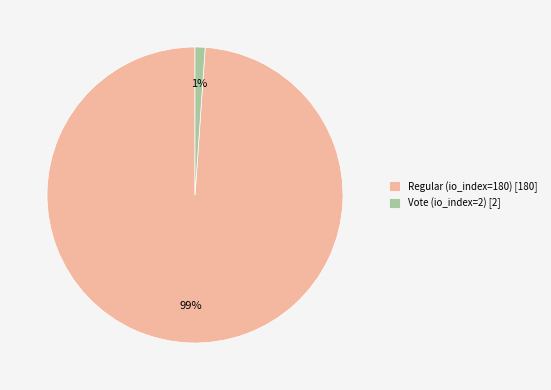

Combined, do Regular (io_index=180) [180] and Vote (io_index=2) [2] account for over 50%?

Yes